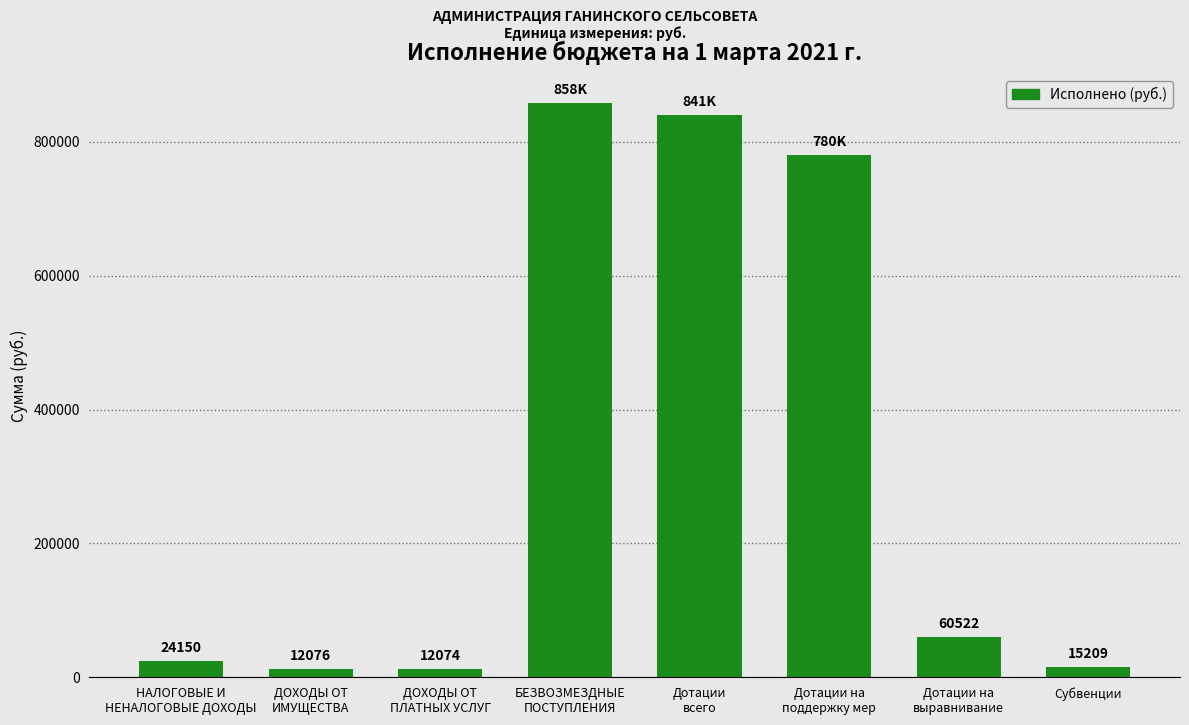

Rank the categories by value from lowest to highest.

ДОХОДЫ ОТ
ПЛАТНЫХ УСЛУГ, ДОХОДЫ ОТ
ИМУЩЕСТВА, Субвенции, НАЛОГОВЫЕ И
НЕНАЛОГОВЫЕ ДОХОДЫ, Дотации на
выравнивание, Дотации на
поддержку мер, Дотации
всего, БЕЗВОЗМЕЗДНЫЕ
ПОСТУПЛЕНИЯ